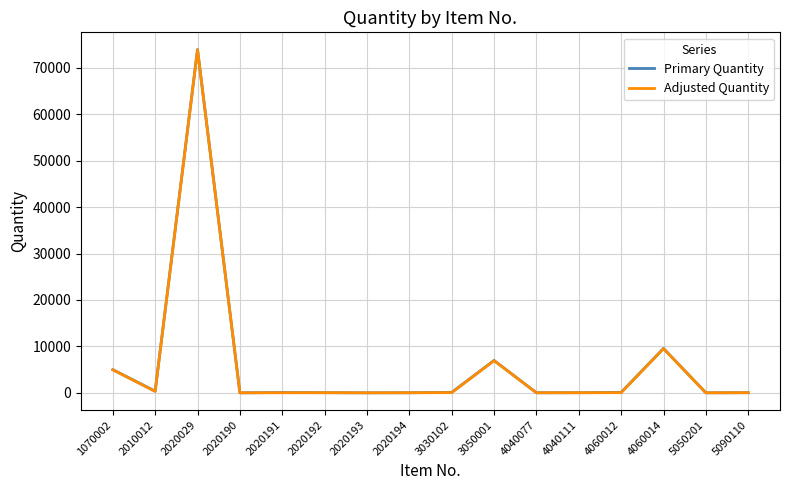

What is the greatest value displayed?

73940